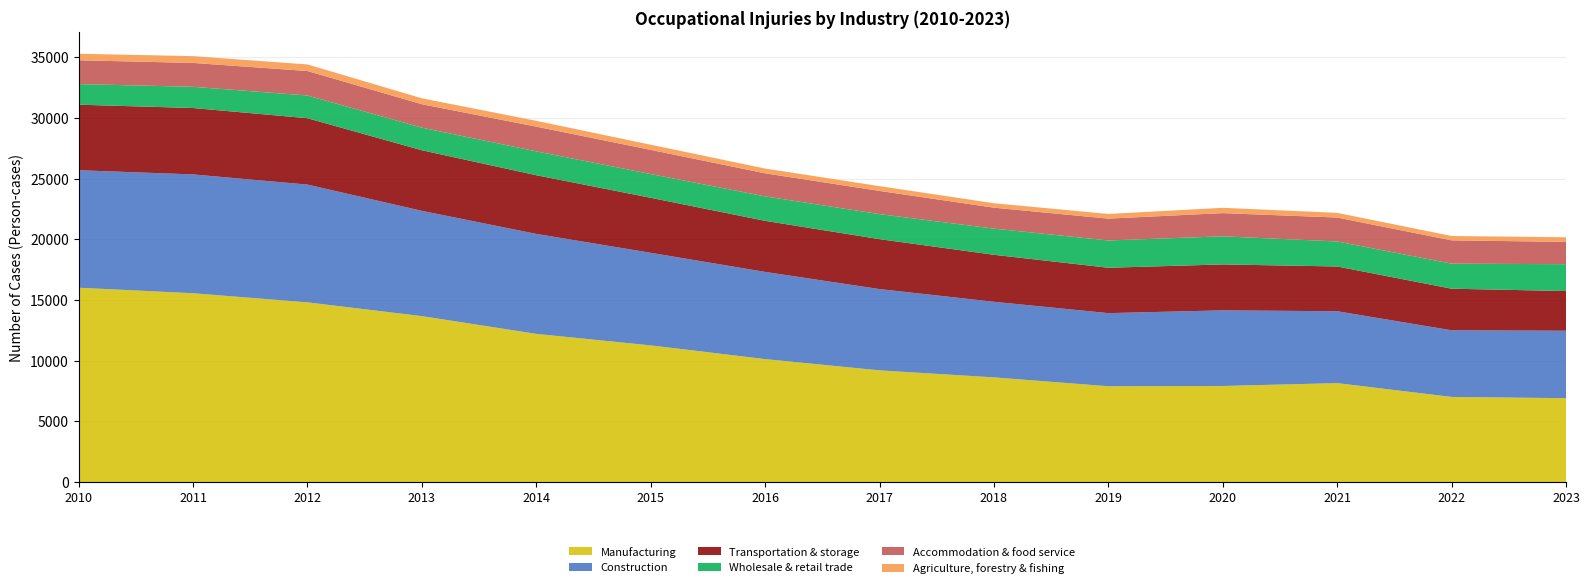

Reading left to right, transcribe all the data shown in this chart.

Manufacturing: 2010=16011	2011=15556	2012=14806	2013=13672	2014=12211	2015=11263	2016=10134	2017=9206	2018=8628	2019=7899	2020=7920	2021=8155	2022=7019	2023=6915
Construction: 2010=9673	2011=9783	2012=9696	2013=8669	2014=8230	2015=7623	2016=7178	2017=6692	2018=6224	2019=6019	2020=6227	2021=5919	2022=5486	2023=5554
Transportation & storage: 2010=5397	2011=5467	2012=5465	2013=4988	2014=4833	2015=4530	2016=4205	2017=4111	2018=3870	2019=3736	2020=3781	2021=3686	2022=3425	2023=3268
Wholesale & retail trade: 2010=1695	2011=1747	2012=1869	2013=1861	2014=1966	2015=1953	2016=2015	2017=2061	2018=2153	2019=2247	2020=2315	2021=2059	2022=2061	2023=2211
Accommodation & food service: 2010=1962	2011=1966	2012=2018	2013=1929	2014=2033	2015=1992	2016=1898	2017=1911	2018=1726	2019=1799	2020=1909	2021=1970	2022=1920	2023=1837
Agriculture, forestry & fishing: 2010=538	2011=559	2012=541	2013=489	2014=479	2015=424	2016=394	2017=393	2018=367	2019=384	2020=438	2021=386	2022=359	2023=381